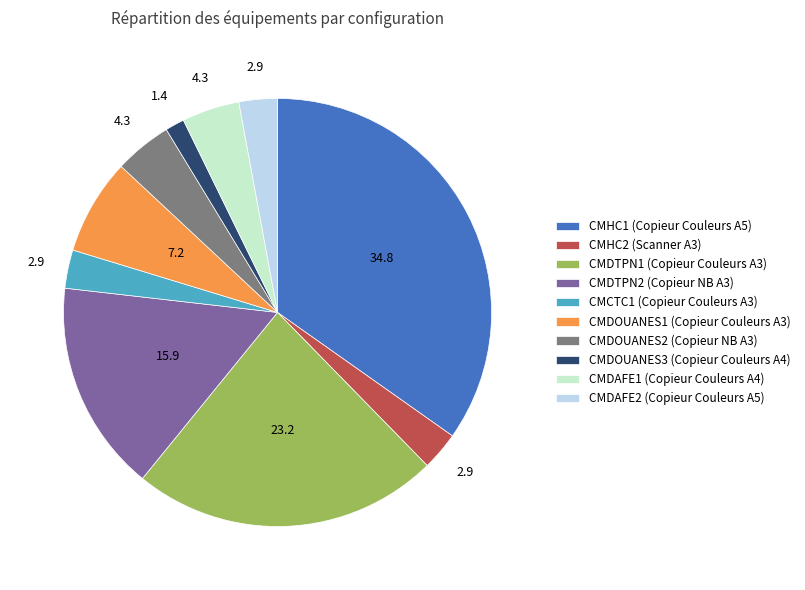

True or false: CMDOUANES1 (Copieur Couleurs A3) accounts for 7% of the total.

True